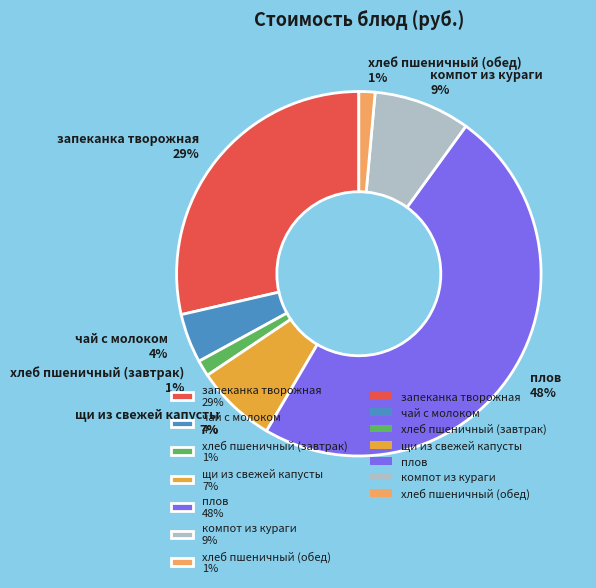

To the nearest percent, what is the difference between the largest and smallest slice percentages?

47%